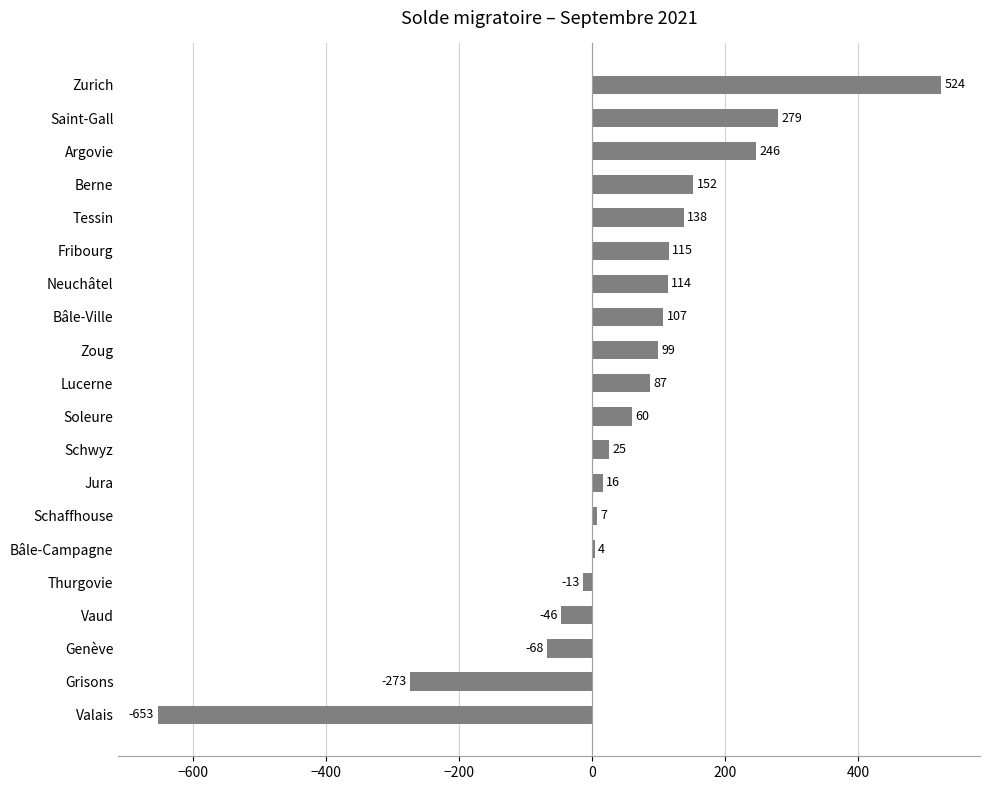

Which has a higher value, Valais or Vaud?

Vaud